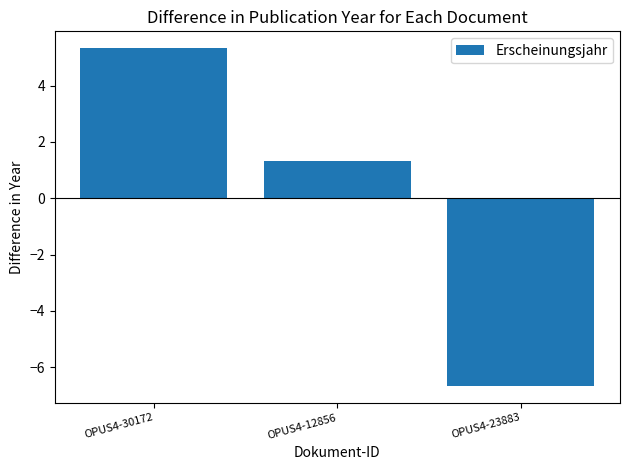

List the labels in order of value, smallest first.

OPUS4-23883, OPUS4-12856, OPUS4-30172